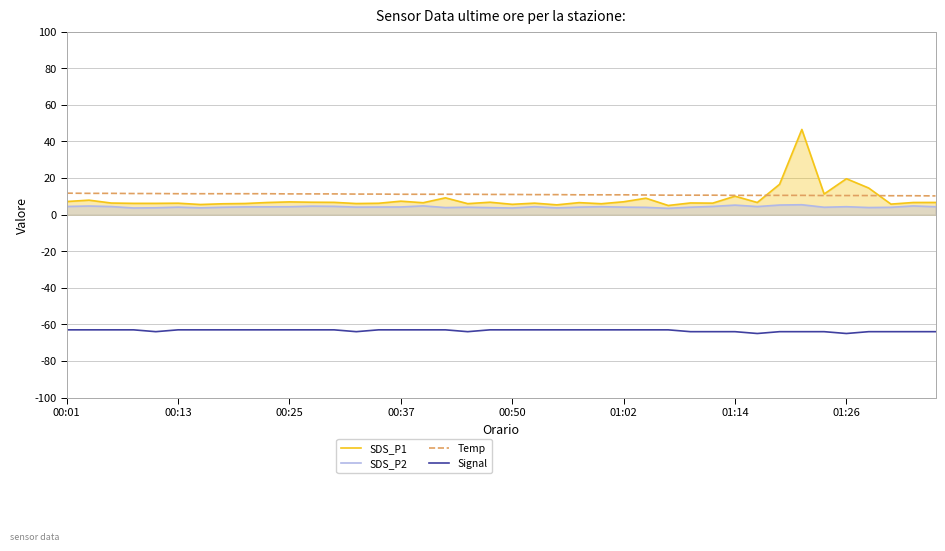

True or false: SDS_P2 has more than 1 interior local peaks.

True